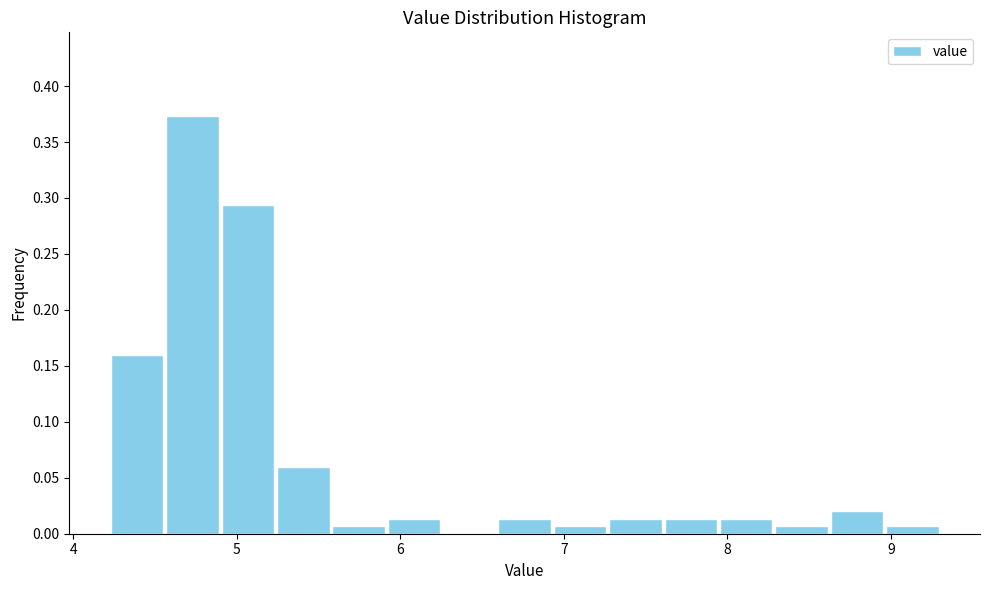

Around what value on the x-axis is the tallest bar? Give the approximate position of its centre, as read against the axis.

4.7